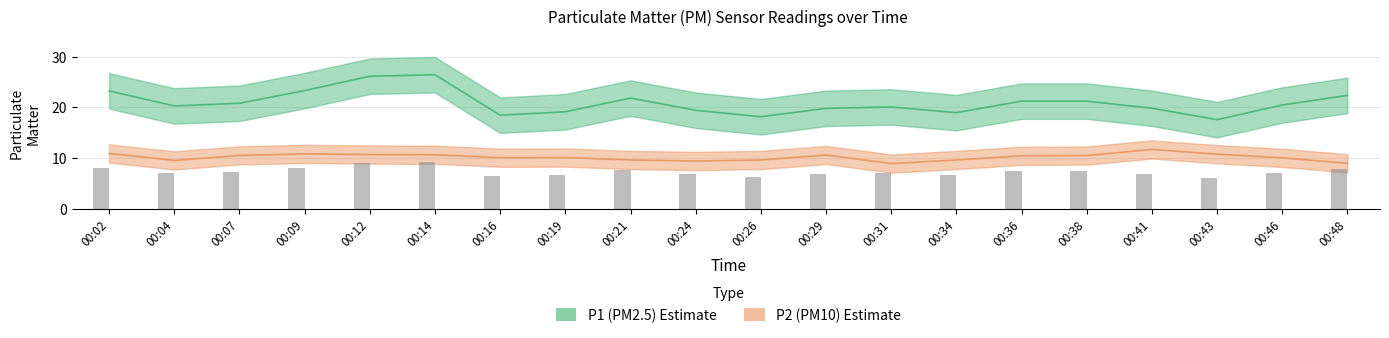

At how many categories does at least one series exceed 12?

20